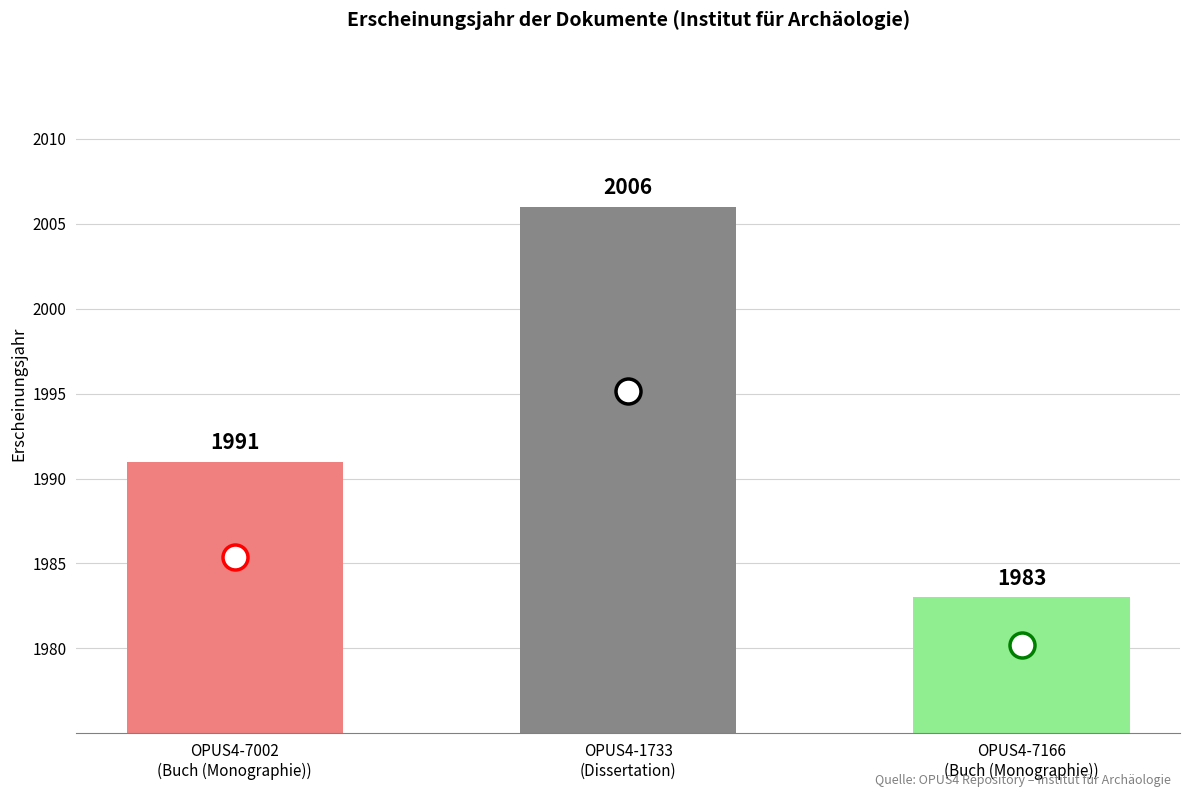

What is the minimum value shown in the chart?

1983